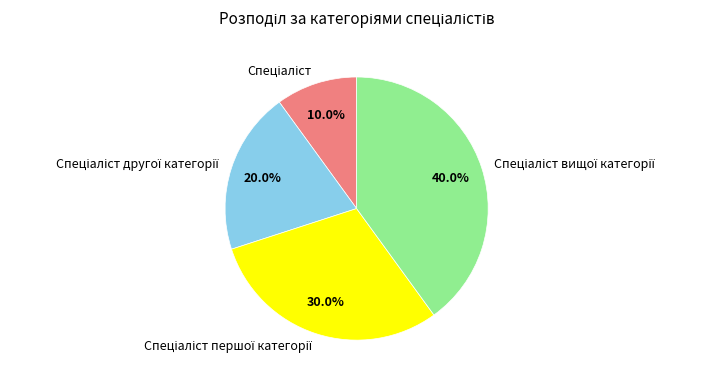

Is there a majority slice in this chart?

No